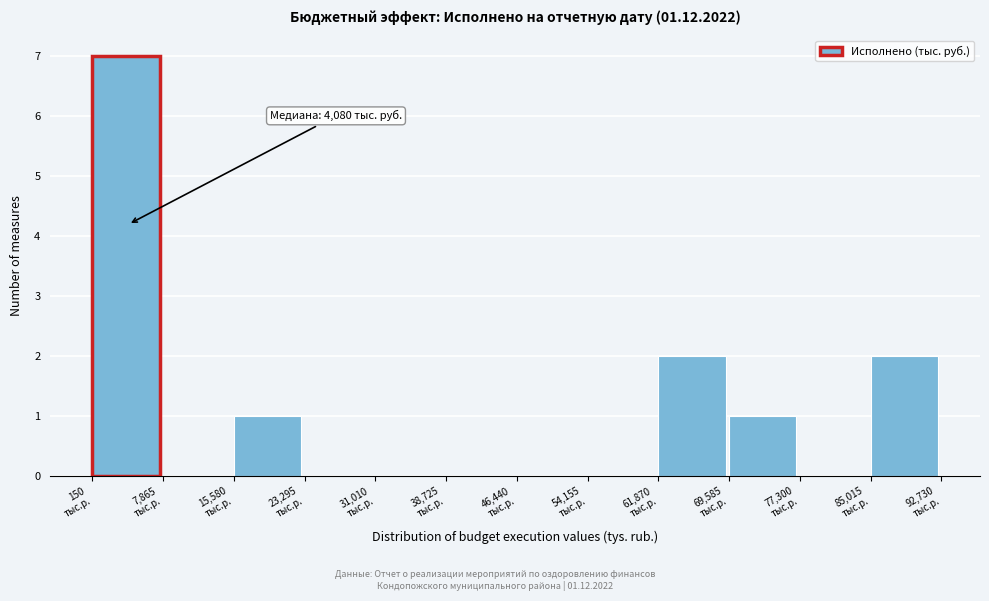

Over which range of the x-axis is the bar tallest?

0 to 8000